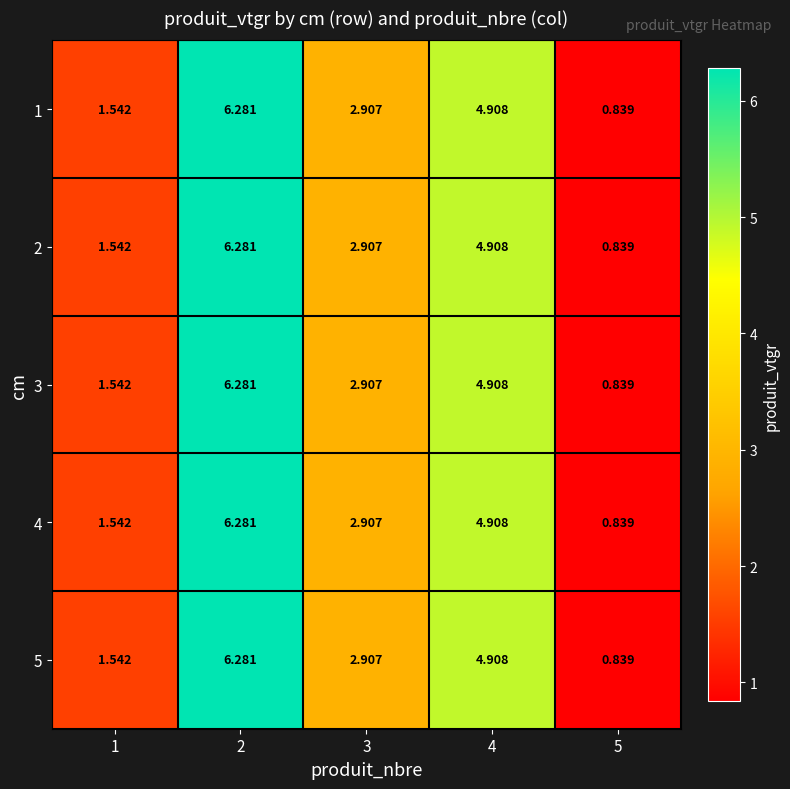

Is the value of 2 at 3 greater than the value of 1 at 5?

Yes